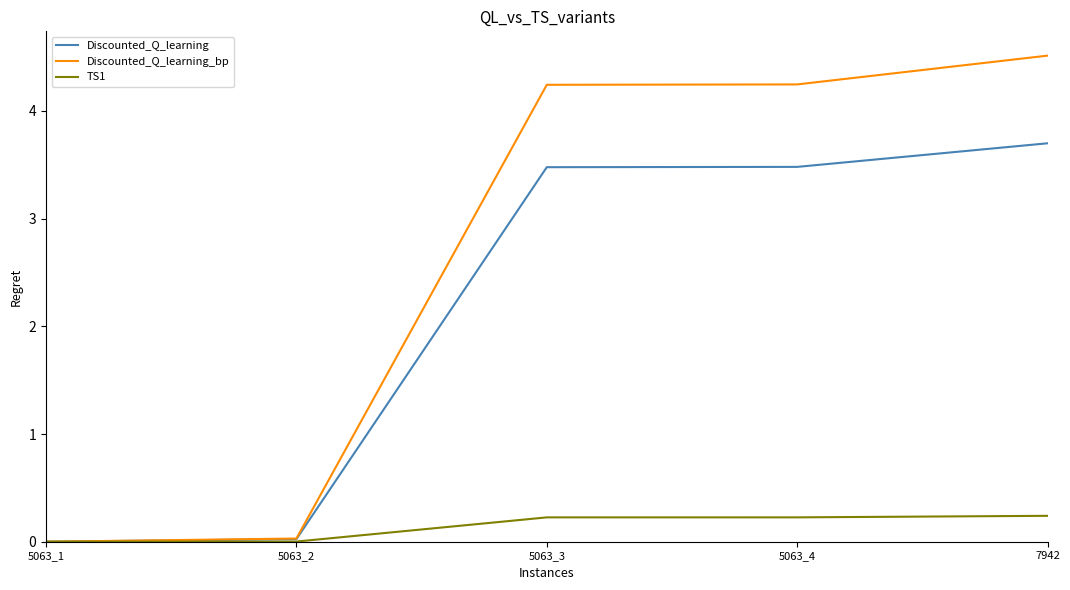

Is the value of TS1 at 5063_4 greater than the value of Discounted_Q_learning at 5063_3?

No